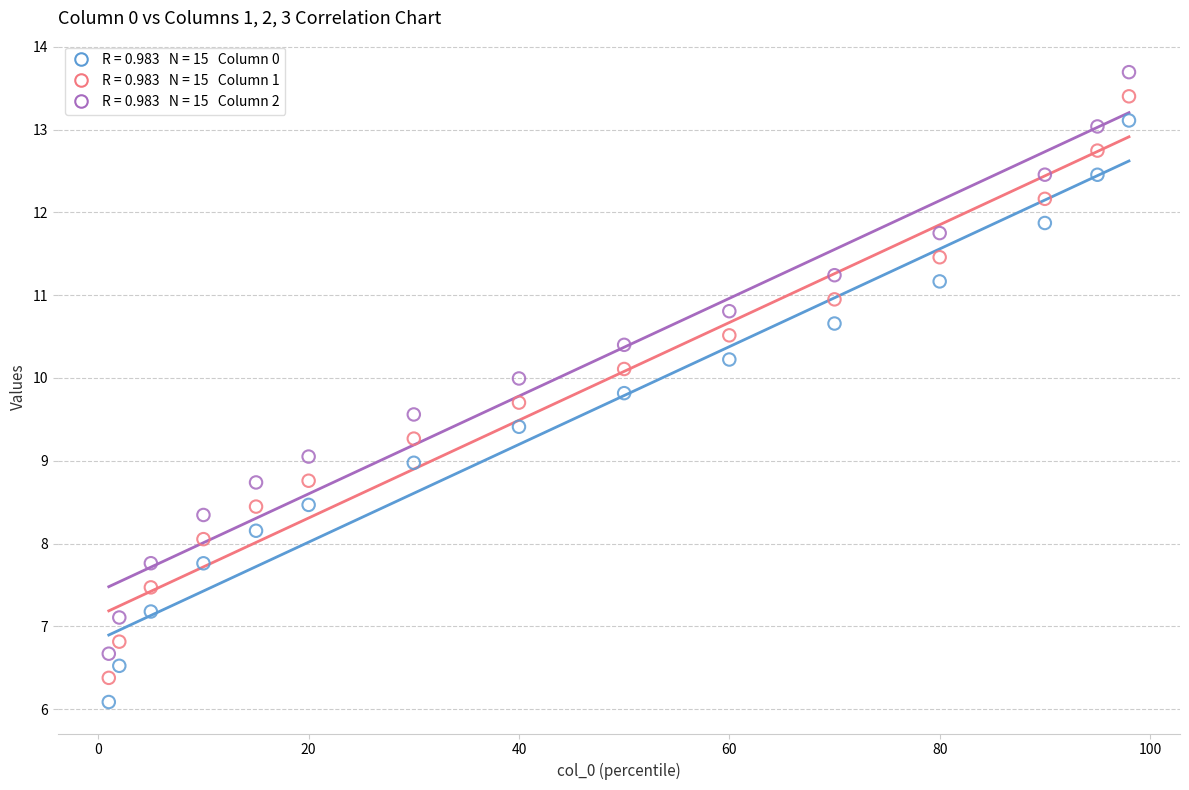

Across all data points, what is the range of Y values (max minus min)?

7.6